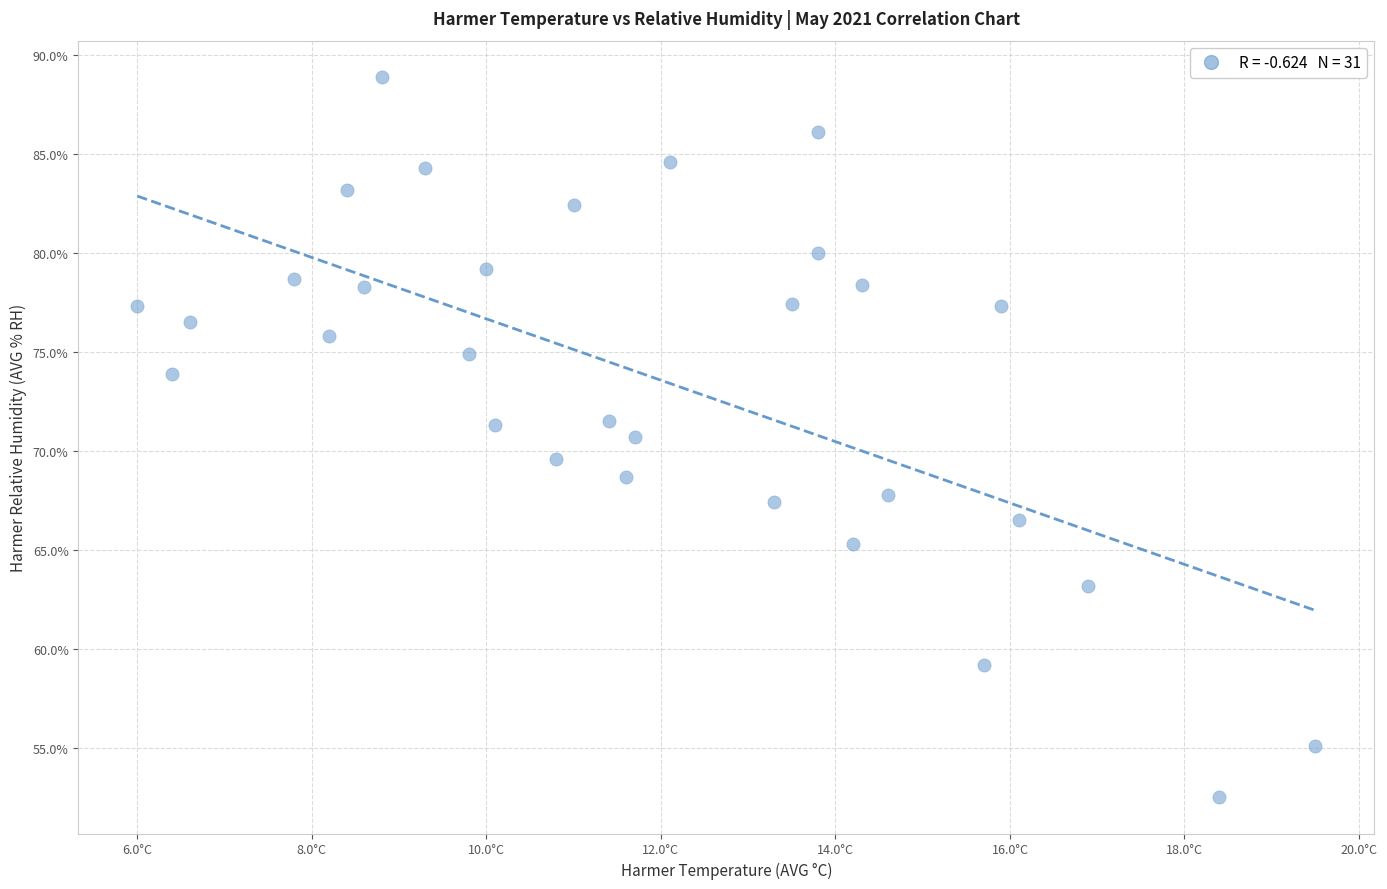

What is the range of Y values (max minus min)?

36.4